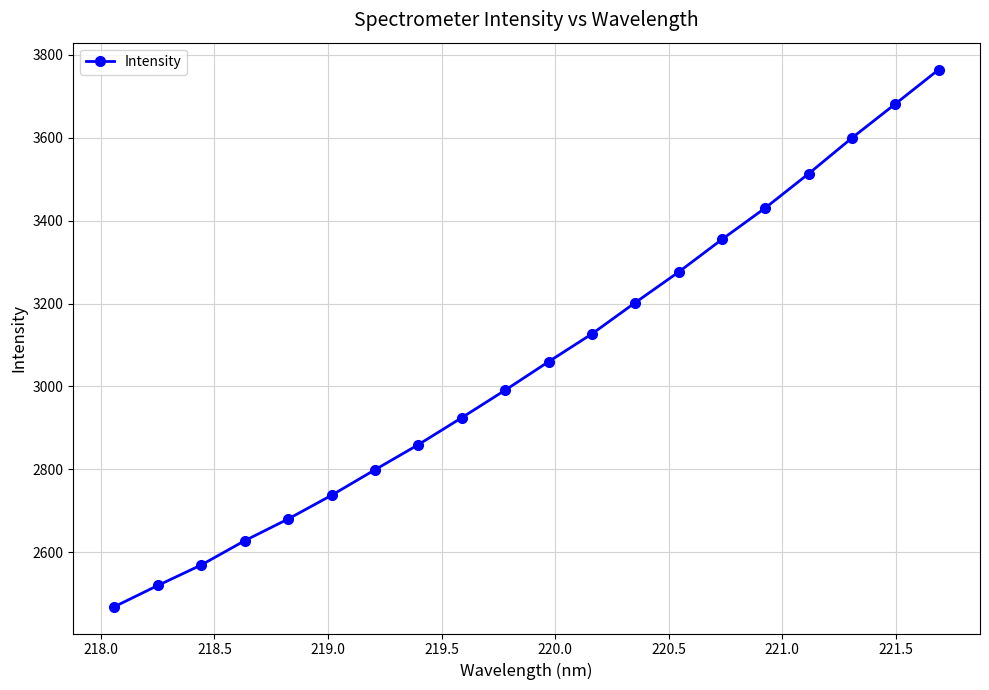

What is the difference between the maximum and minimum values?

1295.7